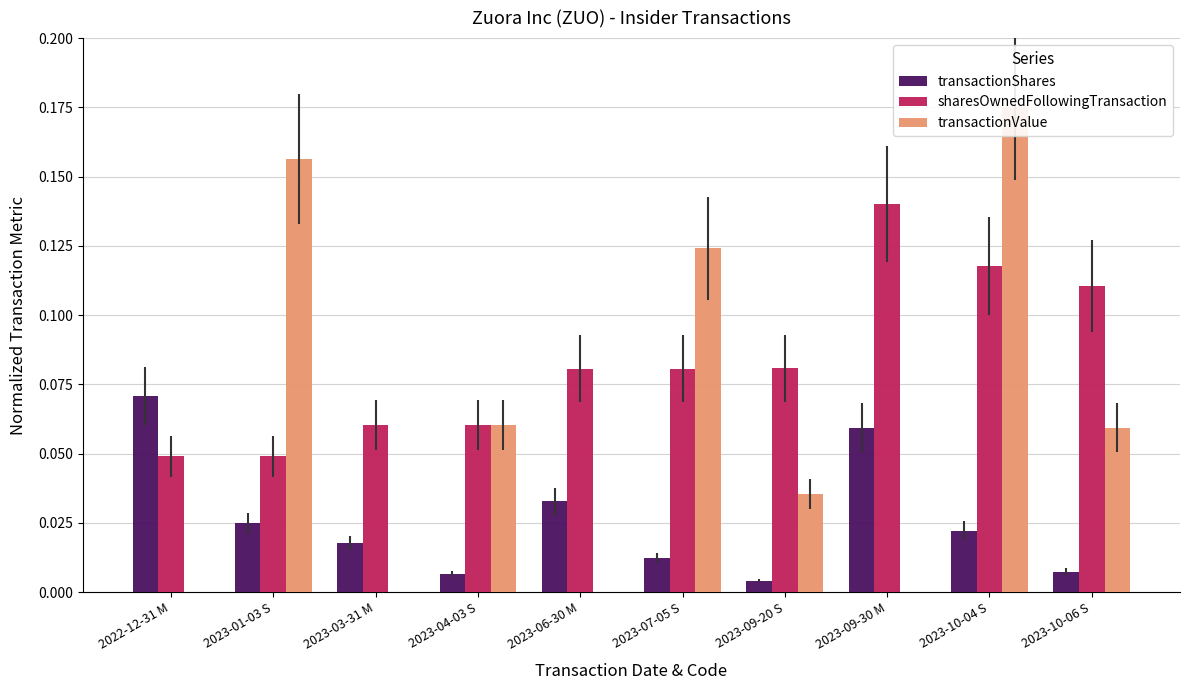

At how many categories does at least one series exceed 0?

10